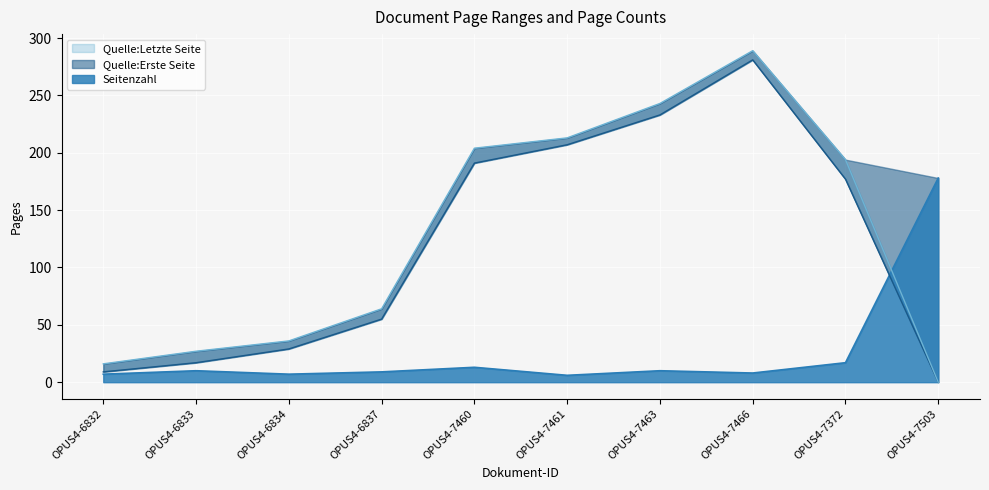

Where is Quelle:Erste Seite nearest to the value 140?

OPUS4-7372